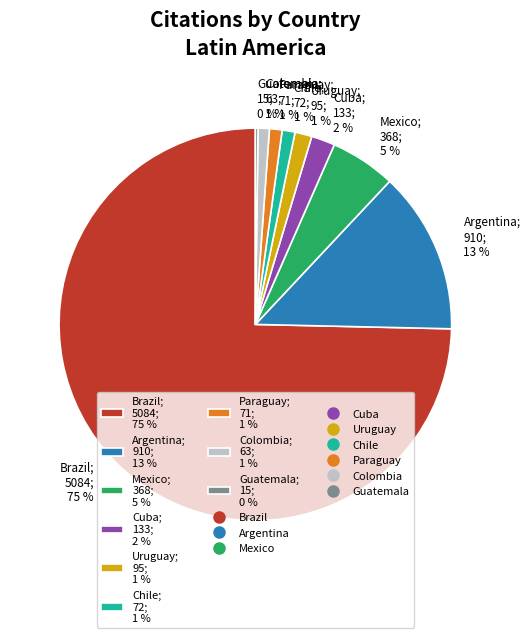

To the nearest percent, what is the average slice percentage?

11%